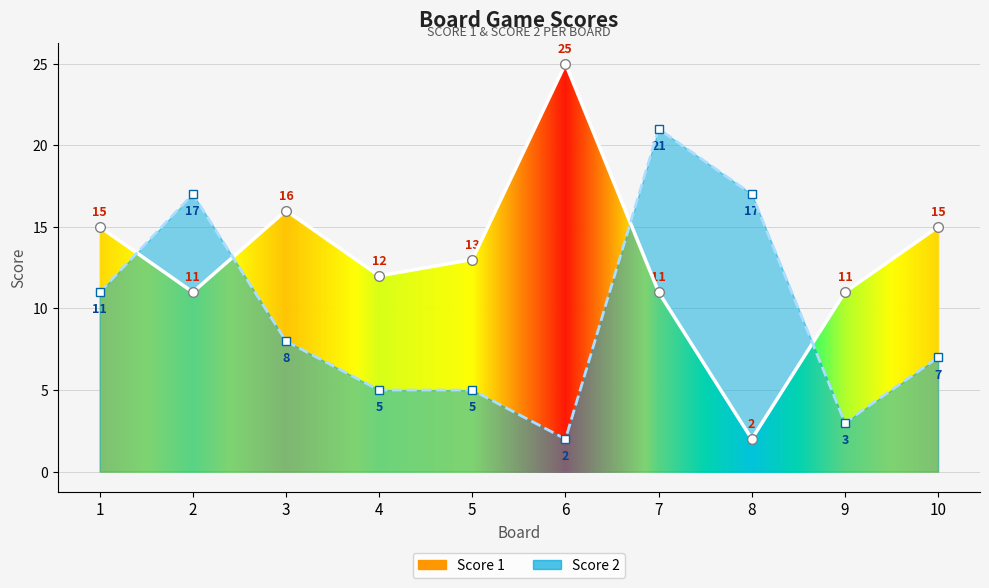

Reading left to right, extract all data points from this chart.

Score 1 line: 1=15	2=11	3=16	4=12	5=13	6=25	7=11	8=2	9=11	10=15
Score 2 line: 1=11	2=17	3=8	4=5	5=5	6=2	7=21	8=17	9=3	10=7